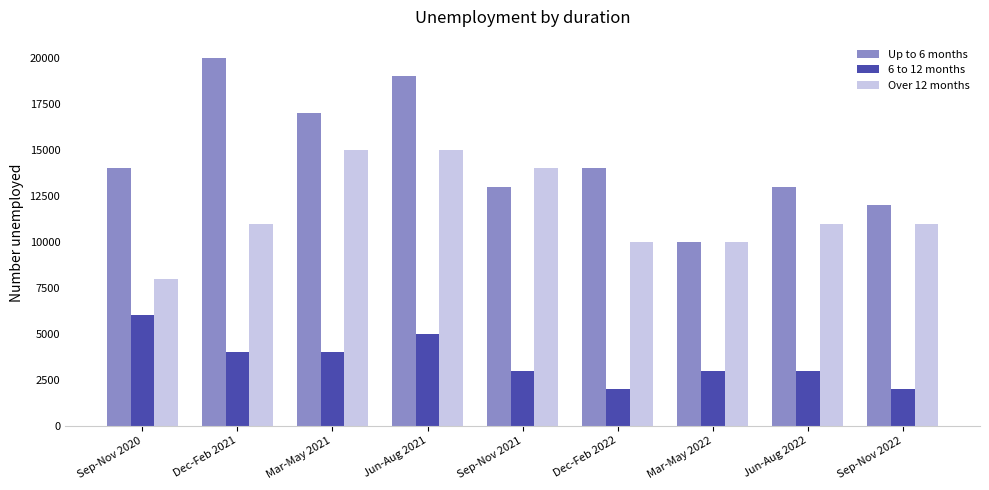

At Mar-May 2021, list the series in order from smallest to largest.

6 to 12 months, Over 12 months, Up to 6 months